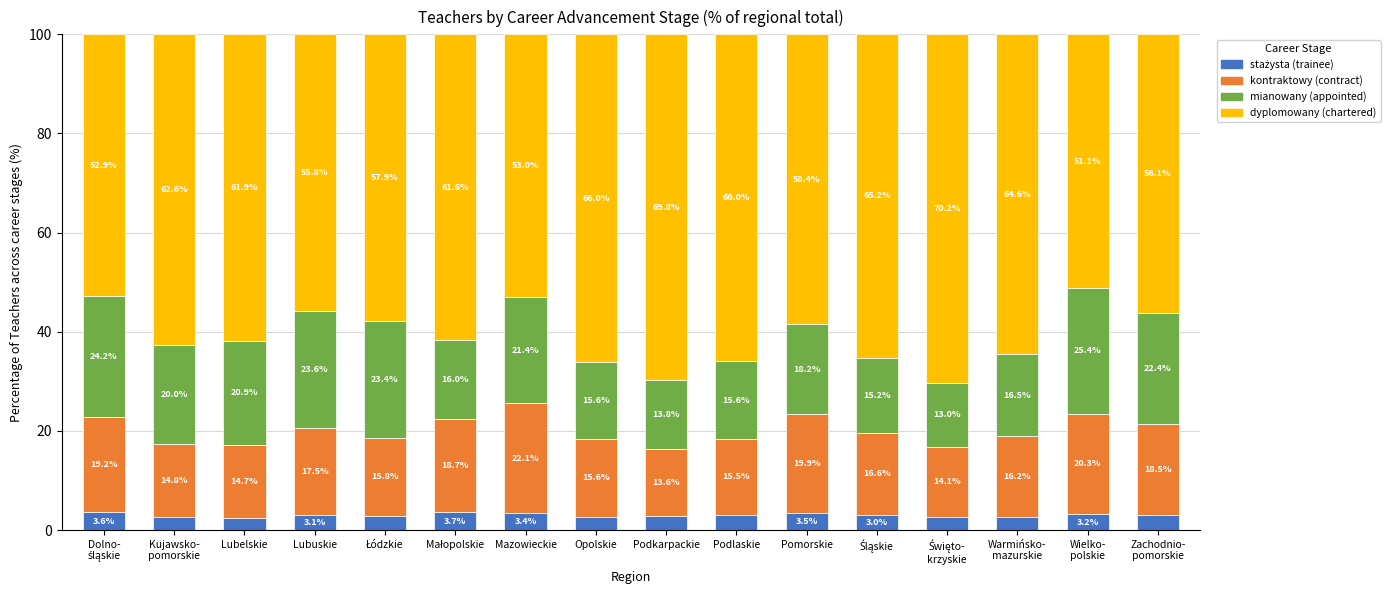

Count the number of data series in this chart.

4